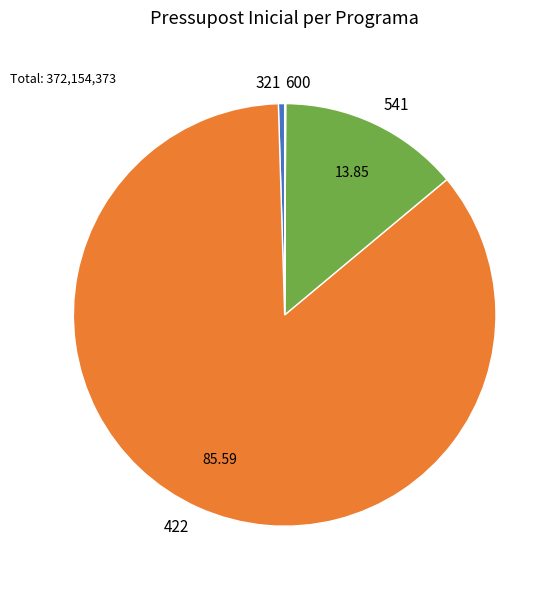

What is the ratio of the value at 541 to the value at 422?

0.2